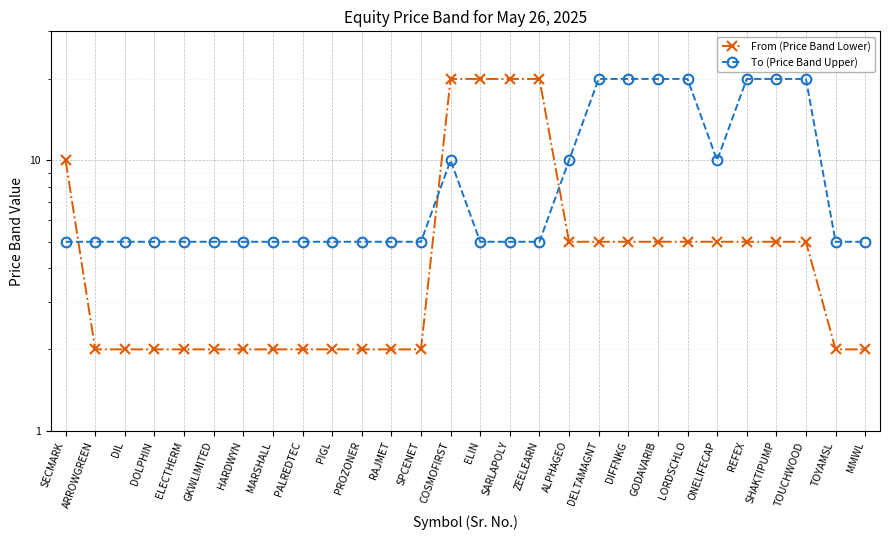

Which category has the lowest value across all series?

ARROWGREEN